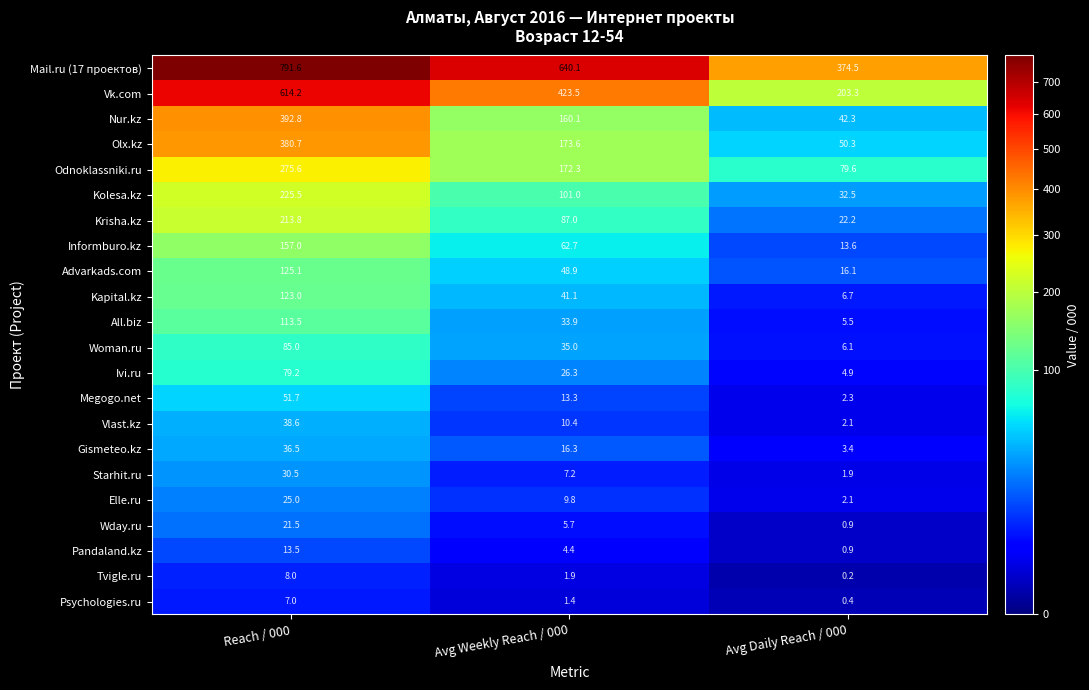

The value of Odnoklassniki.ru at Reach / 000 is 455.2. True or false?

False